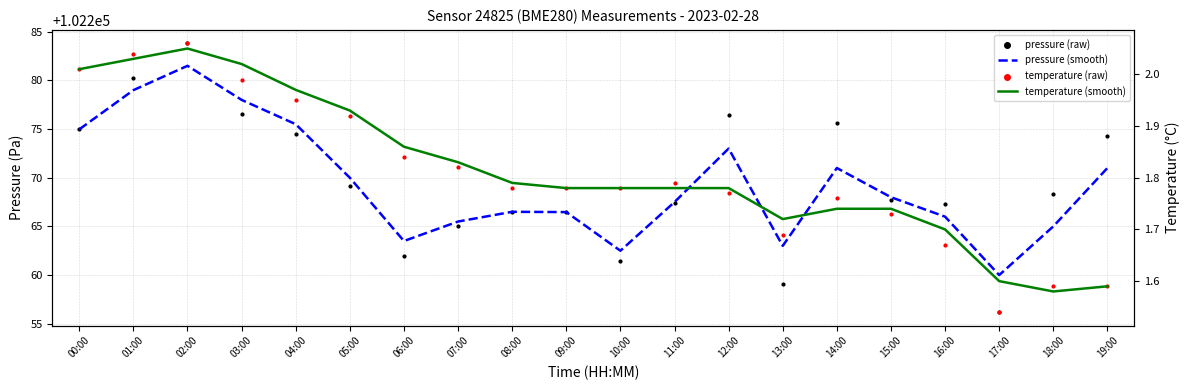

Which series has the widest spread of Y values?

pressure (raw)